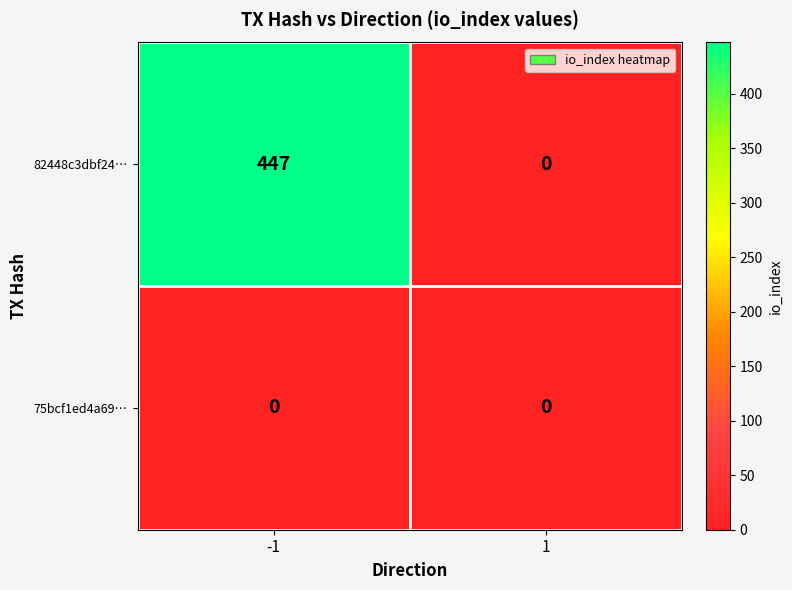

Which series has the widest spread of values?

82448c3dbf24…